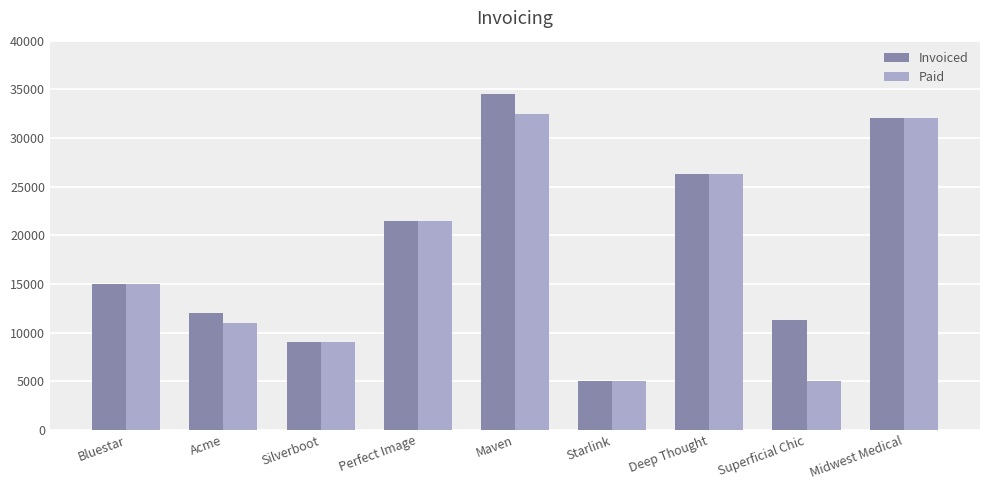

How many data points does each series have?

9